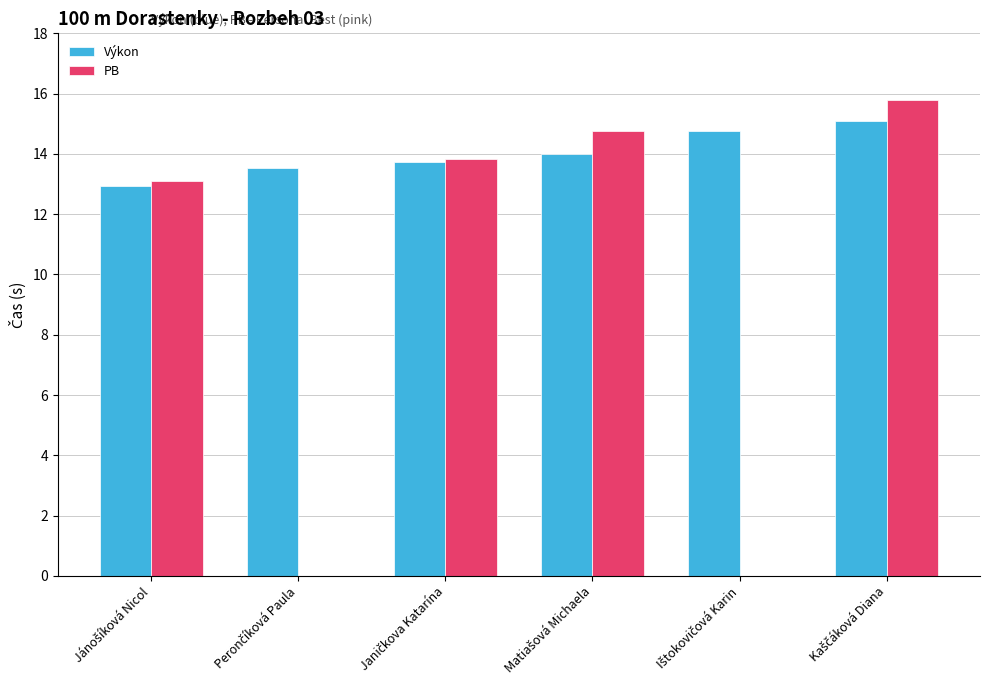

Which series has the largest total across all categories?

Výkon